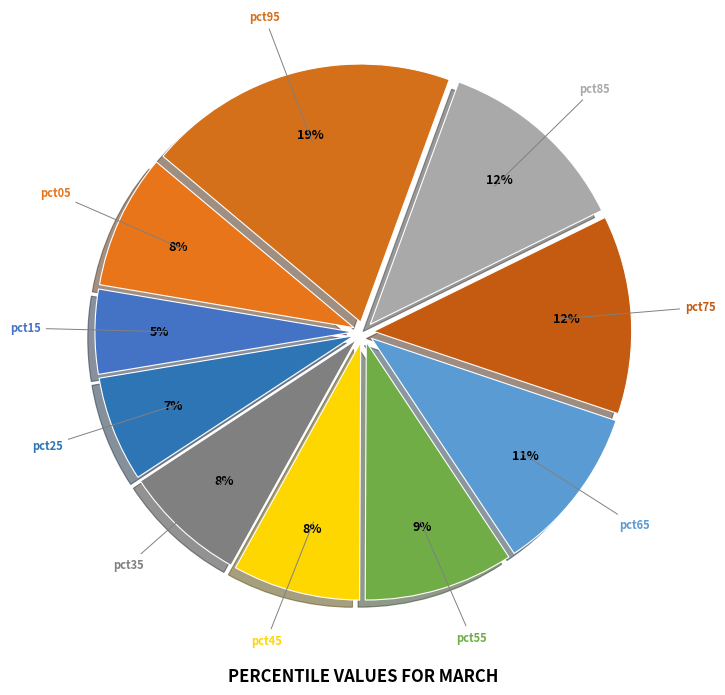

Does any single category account for the majority?

No